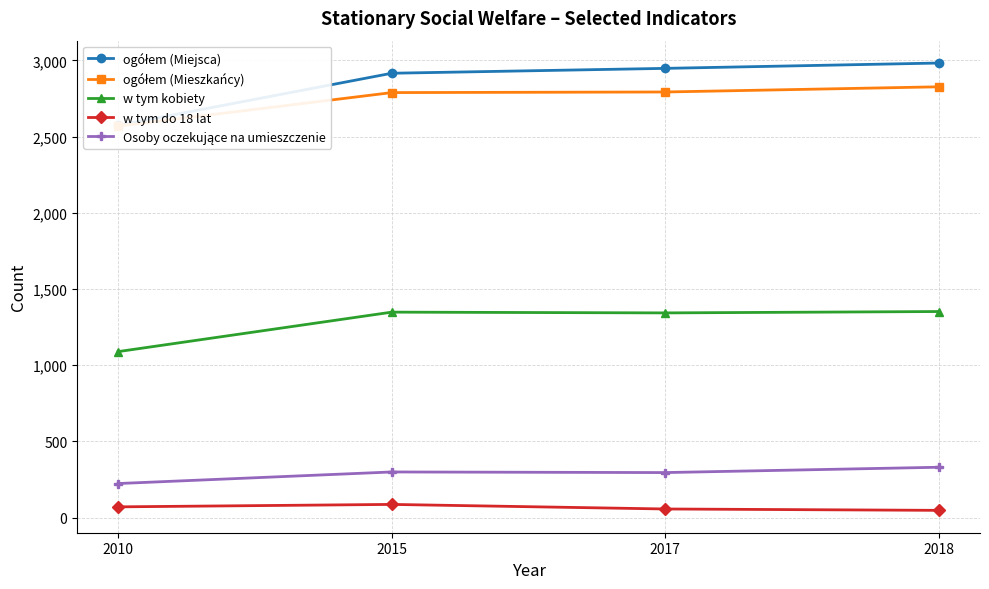

Reading left to right, transcribe all the data shown in this chart.

ogółem (Miejsca): 2574	2916	2948	2983
ogółem (Mieszkańcy): 2569	2789	2793	2827
w tym kobiety: 1089	1348	1343	1352
w tym do 18 lat: 70	86	56	47
Osoby oczekujące na umieszczenie: 223	299	295	330